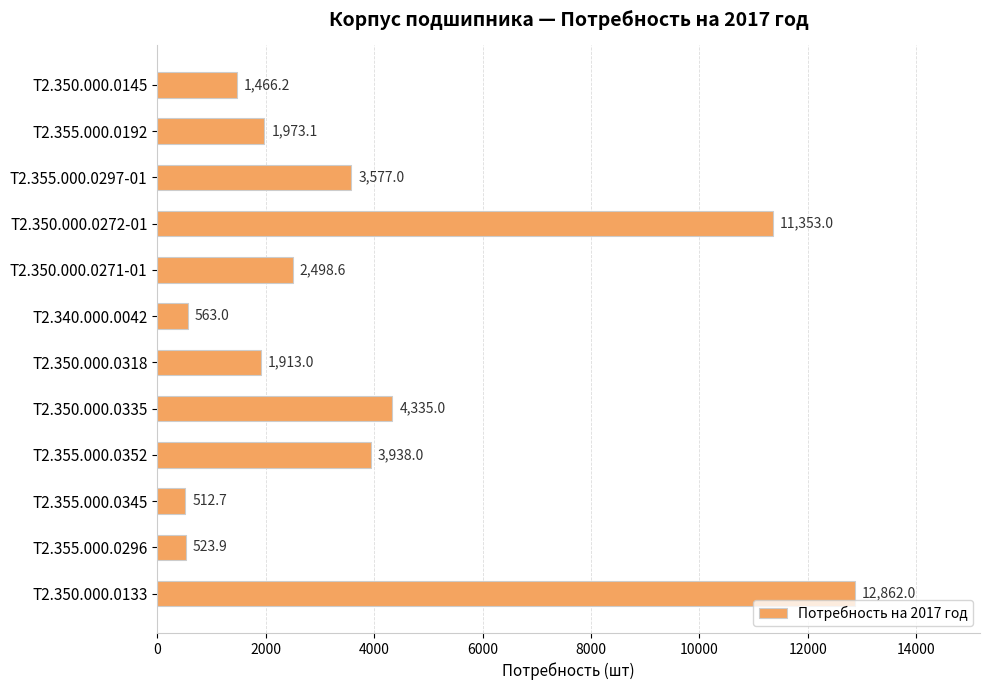

What is the label of the 3rd bar from the bottom?

Т2.355.000.0345